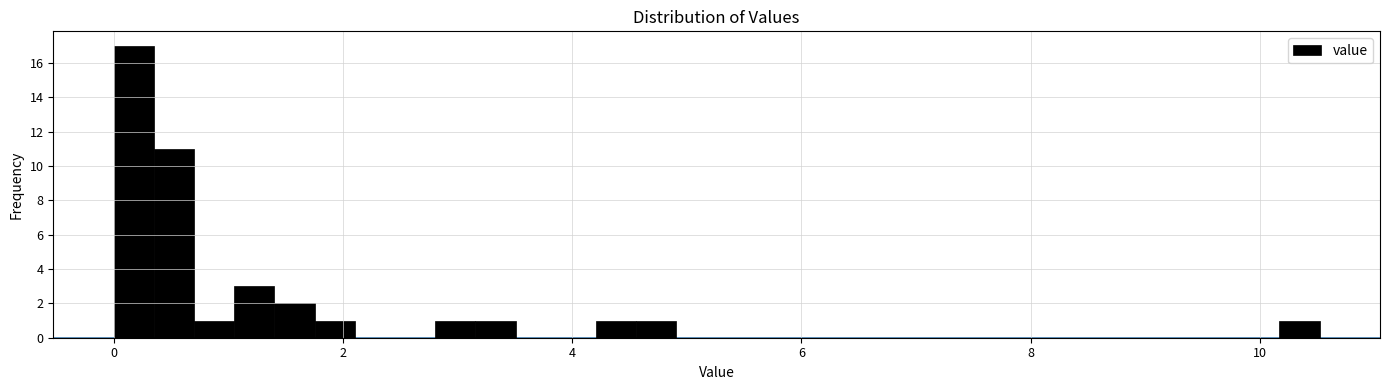

Around what value on the x-axis is the tallest bar? Give the approximate position of its centre, as read against the axis.

0.2